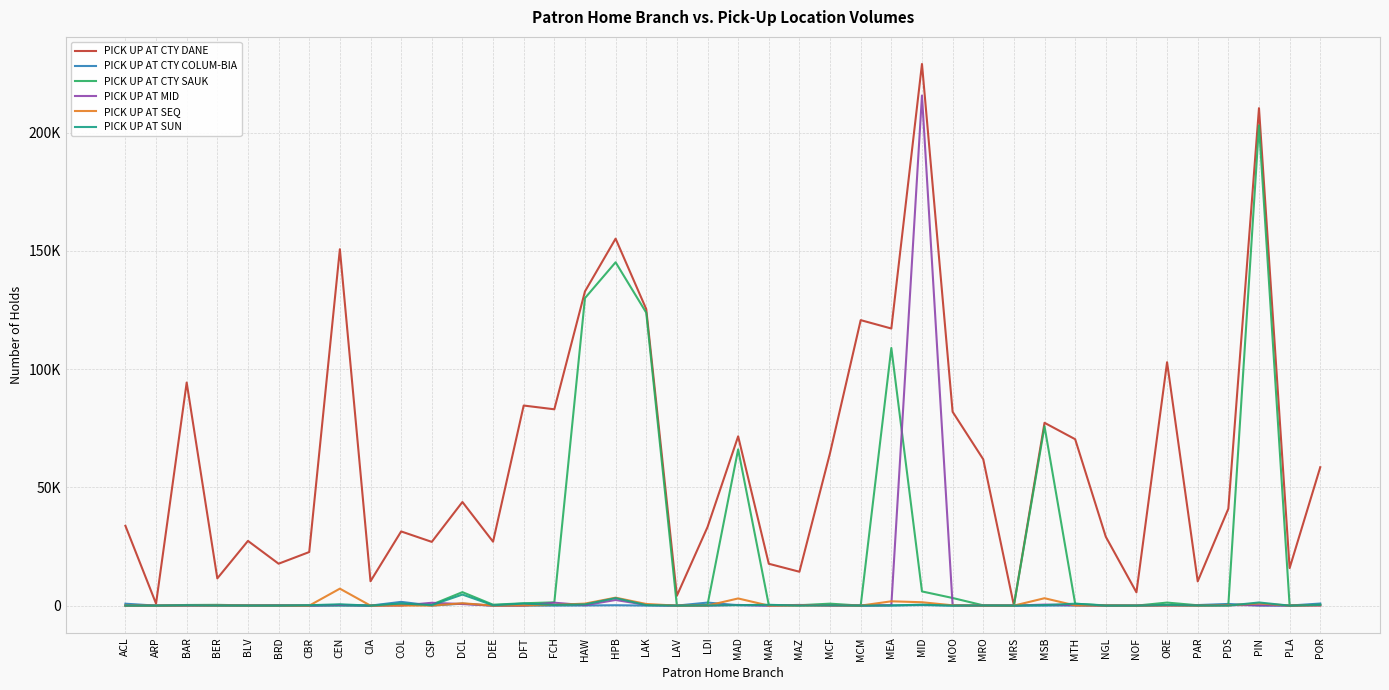

Does the chart display data point markers on the line(s)?

No